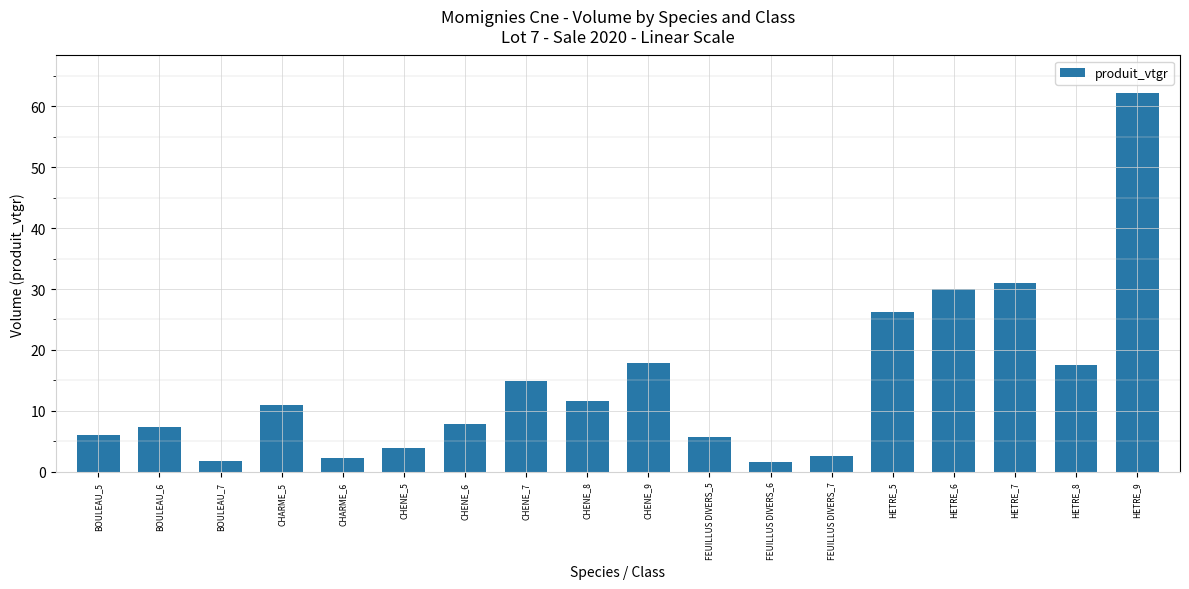

What is the maximum value shown in the chart?

62.1